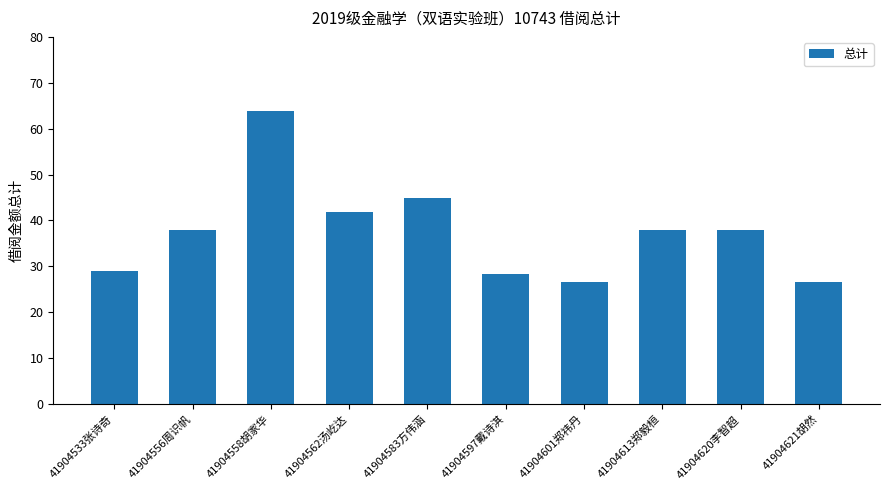

Does the chart contain stacked bars?

No